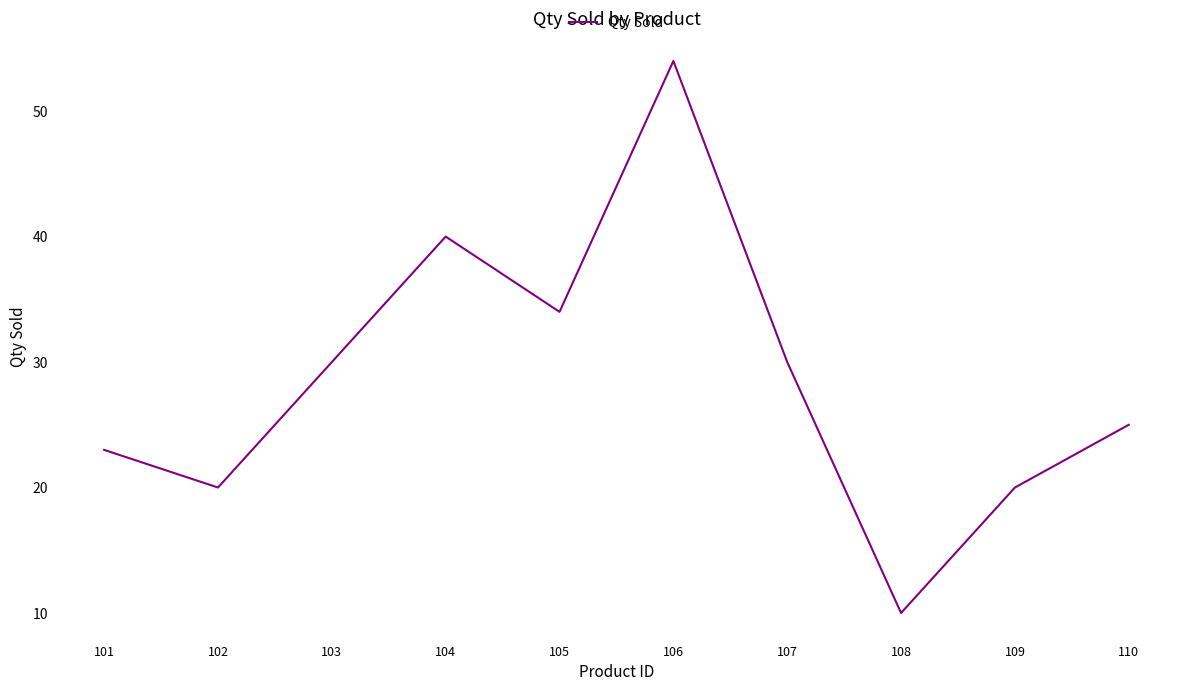

At which category does the chart reach its minimum across all series?

108